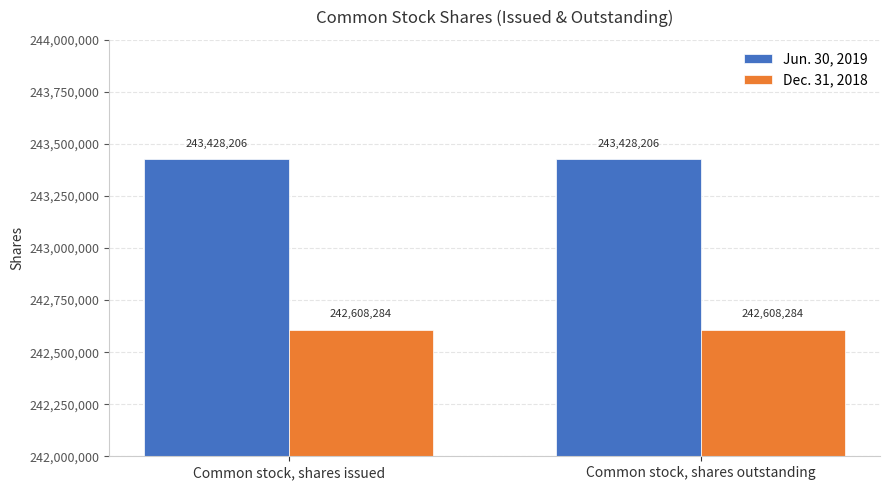

The value of Jun. 30, 2019 at Common stock, shares outstanding is 114647106. True or false?

False